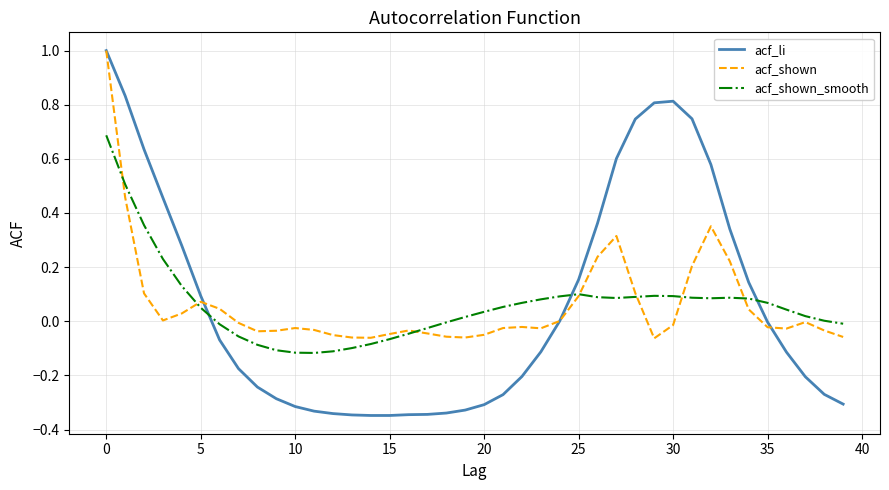

What is the greatest value displayed?

1.0